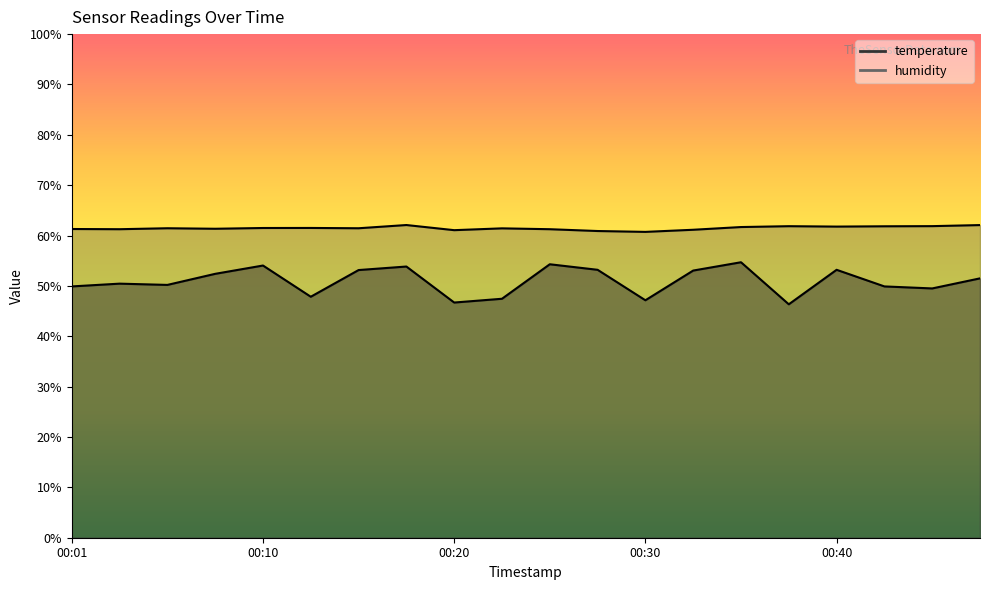

What is the total value across all series at 00:20?

107.8